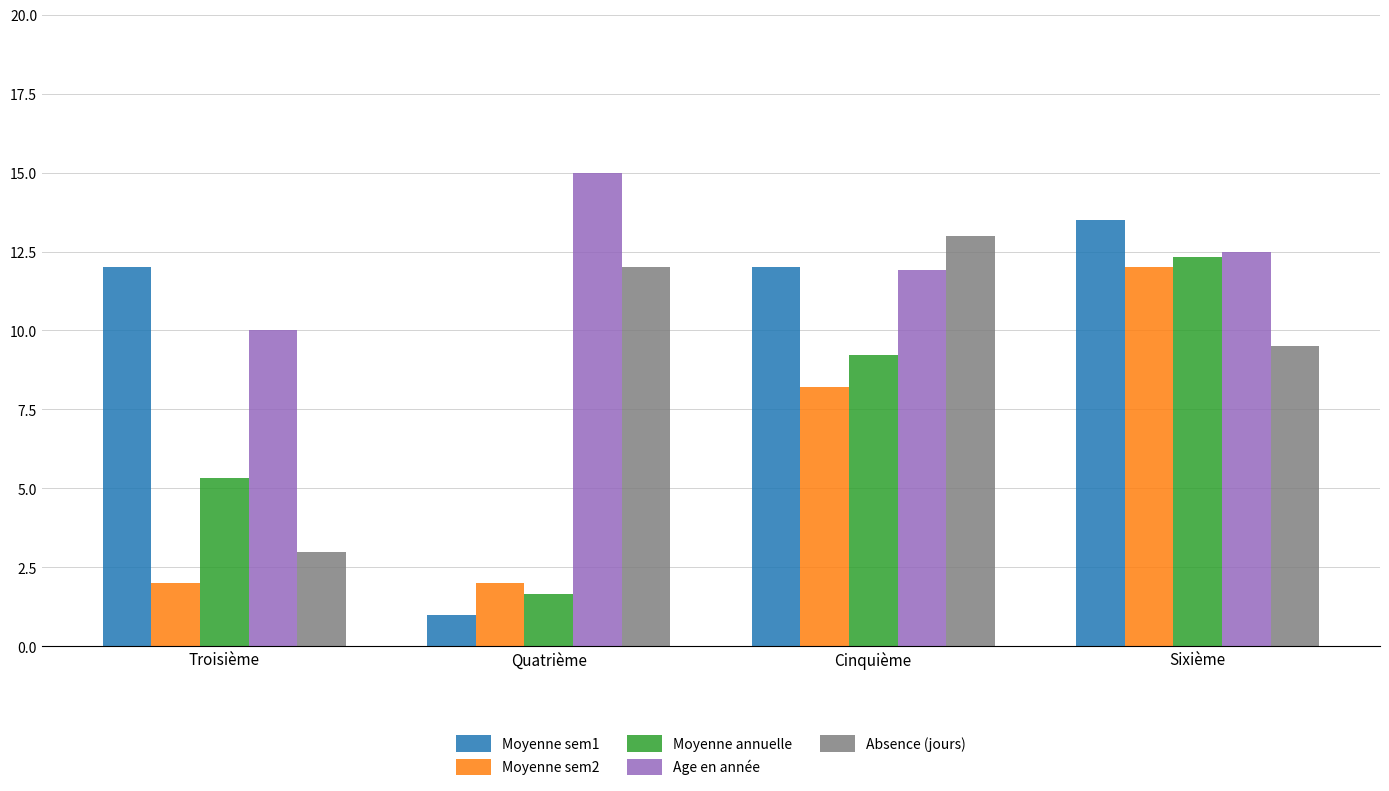

True or false: Absence (jours) has a value of 3.0 at Troisième.

True